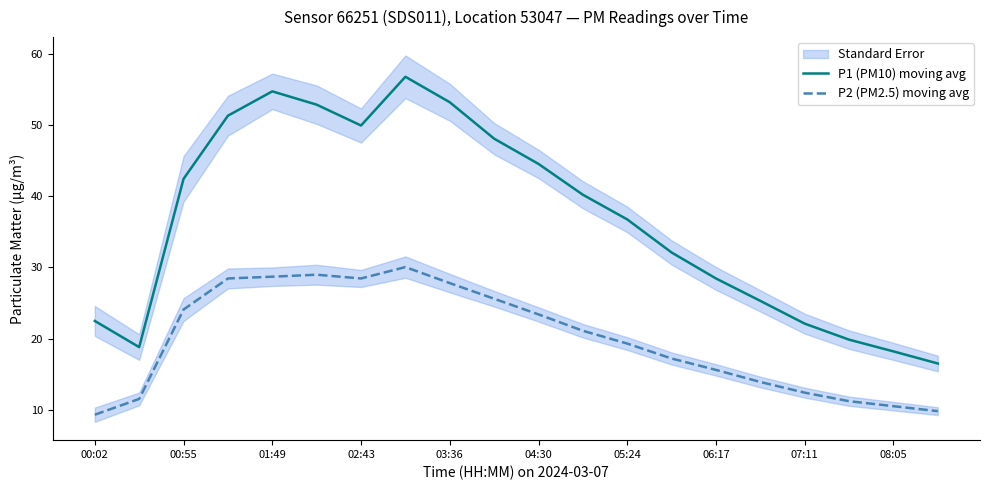

The P1 (PM10) moving avg series shows 53.2 at 03:36. True or false?

True